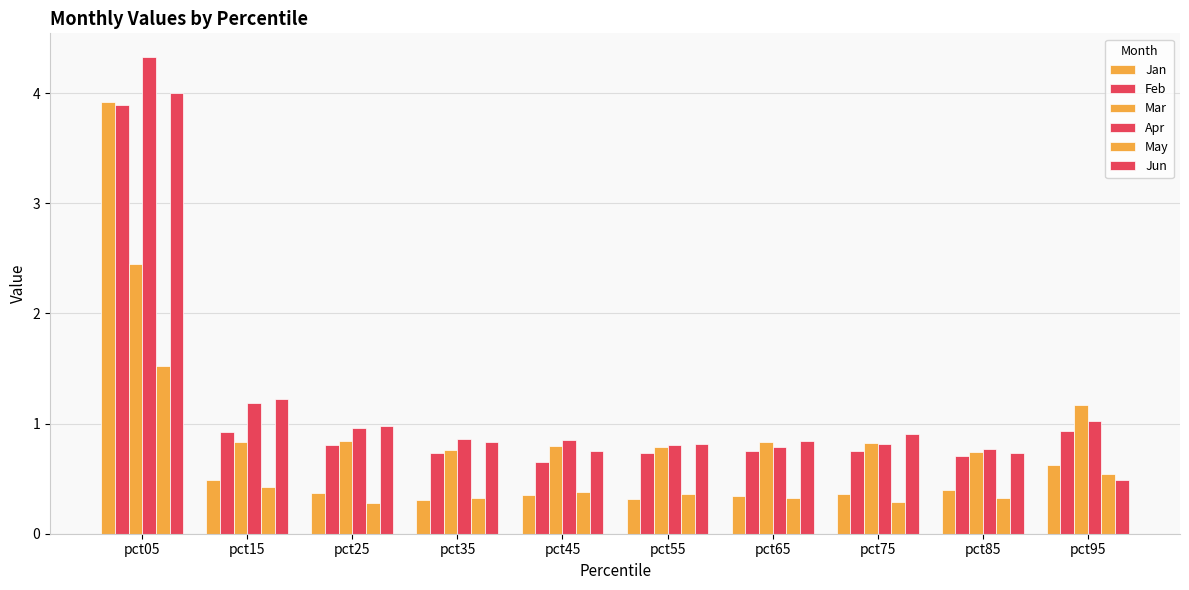

What is the greatest value displayed?

4.3